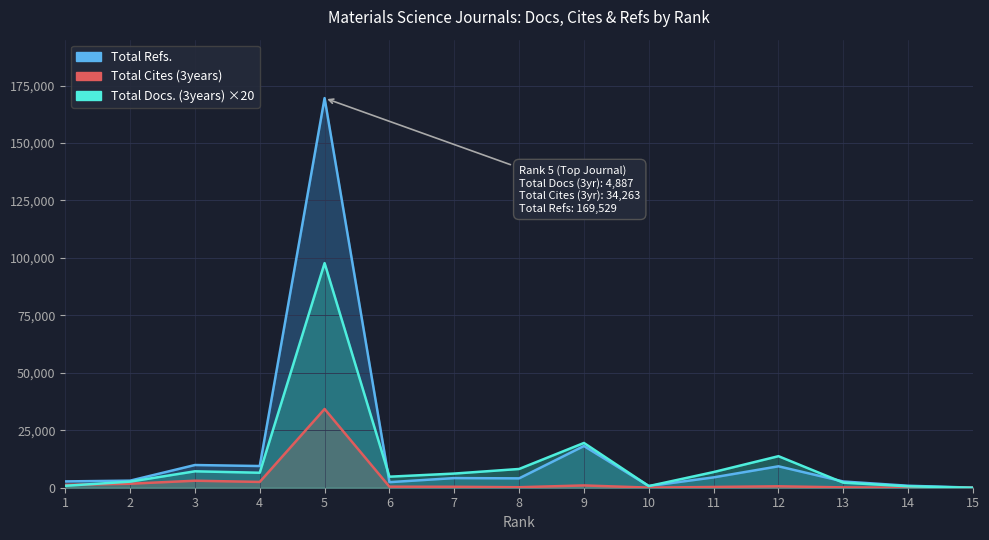

How many interior local peaks does the Total Refs. series have?

5